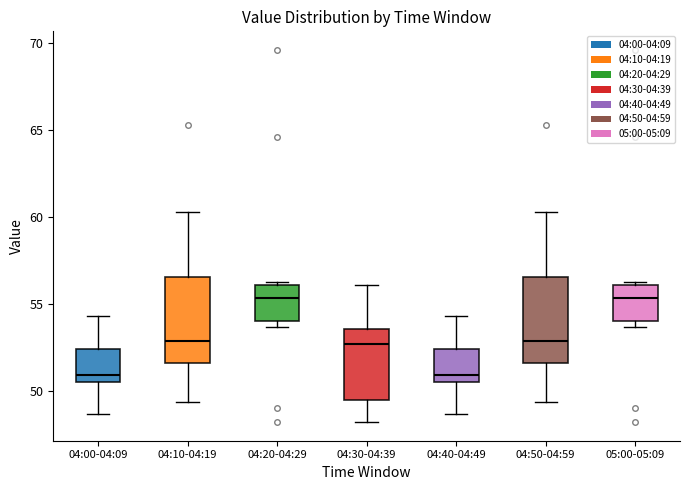

Reading left to right, transcribe this box plot: for each box, give where its median line is, the range the box spans, and where its two whiskers end, as read against the y-axis. The values are not printed on the chart, so give them approximately, as read against the axis.

04:00-04:09: median 51.0, box 50.5 to 52.5, whiskers 48.5 to 54.5
04:10-04:19: median 53.0, box 51.5 to 56.5, whiskers 49.5 to 60.5
04:20-04:29: median 55.5, box 54.0 to 56.0, whiskers 53.5 to 56.0 (just above the box's upper edge)
04:30-04:39: median 52.5, box 49.5 to 53.5, whiskers 48.0 to 56.0
04:40-04:49: median 51.0, box 50.5 to 52.5, whiskers 48.5 to 54.5
04:50-04:59: median 53.0, box 51.5 to 56.5, whiskers 49.5 to 60.5
05:00-05:09: median 55.5, box 54.0 to 56.0, whiskers 53.5 to 56.0 (just above the box's upper edge)